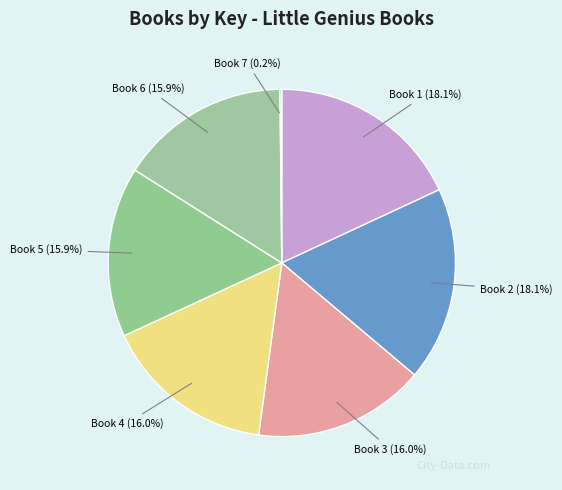

Approximately how many times larger is the value at Book 1 (18.1%) compared to Book 5 (15.9%)?

1.1